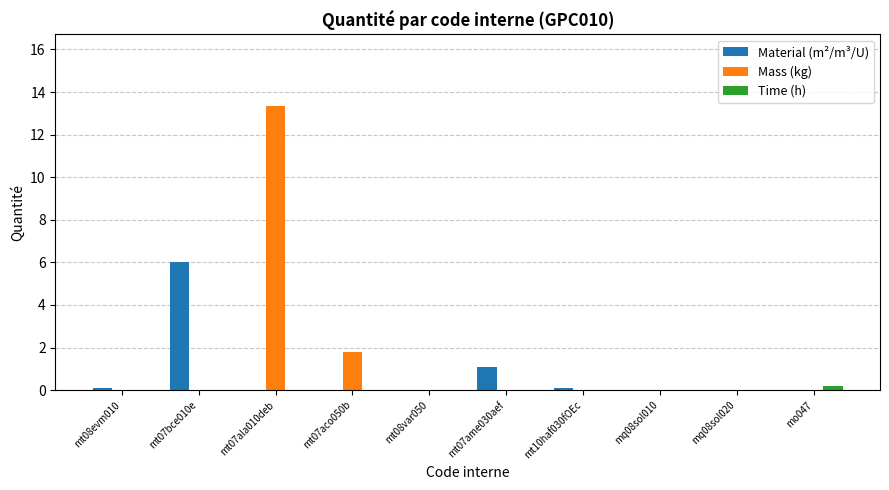

Count the number of data series in this chart.

3